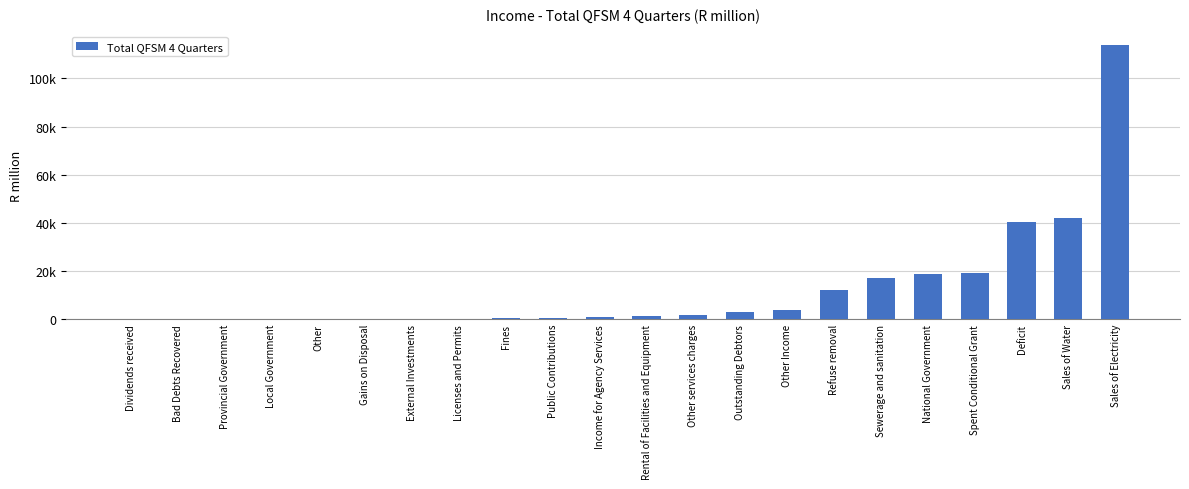

The chart shows a value of 18831 at National Government. True or false?

True